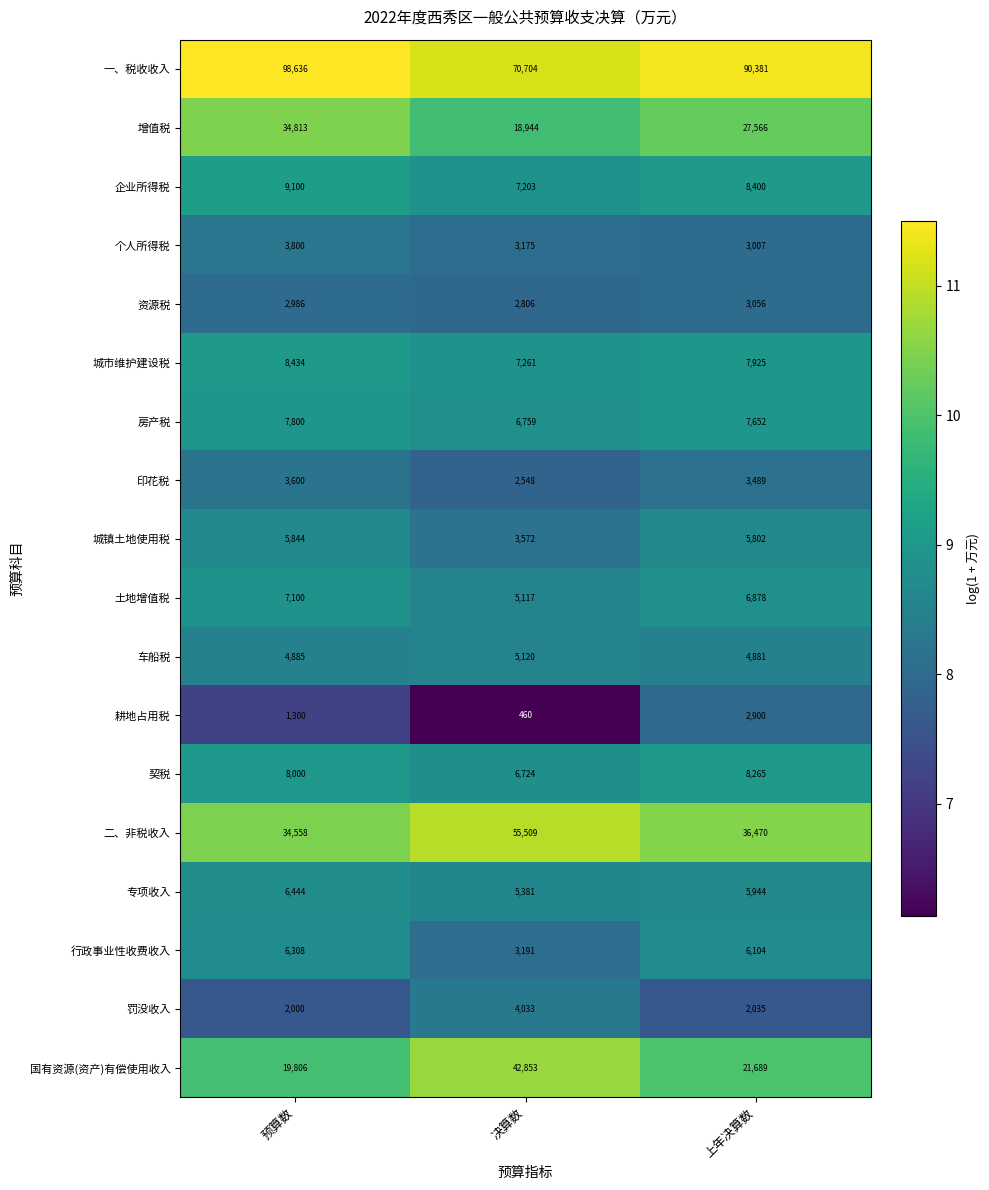

What is the difference between the highest and lowest values at 上年决算数?

88346